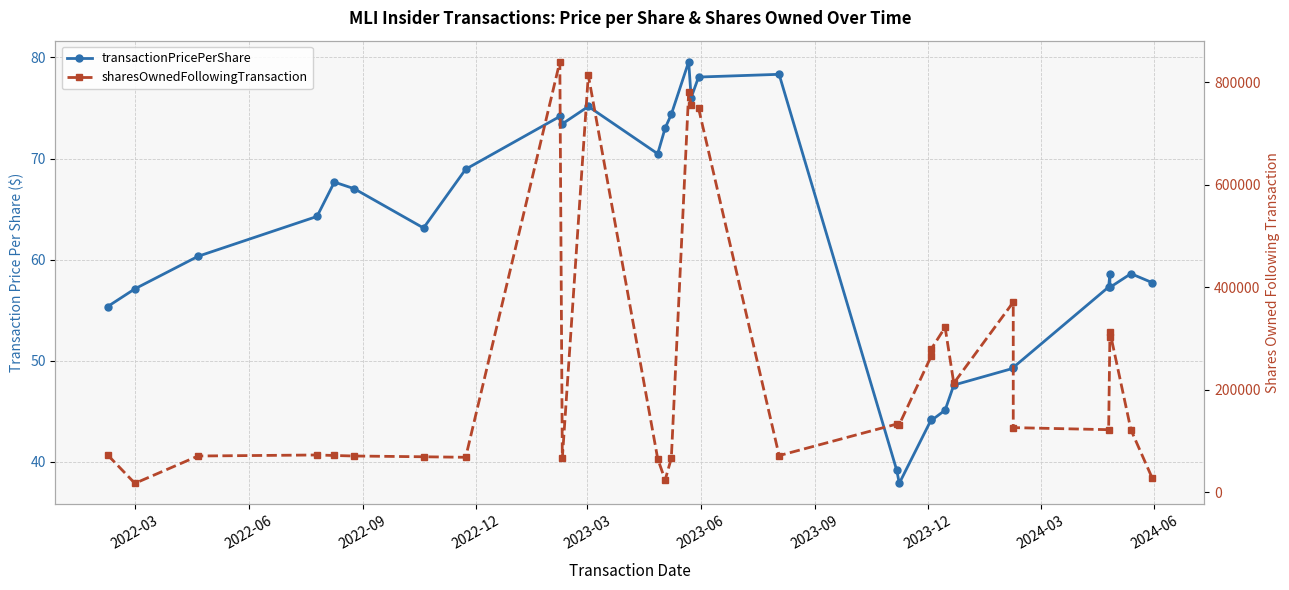

How many data points in transactionPricePerShare are less than 60?

15